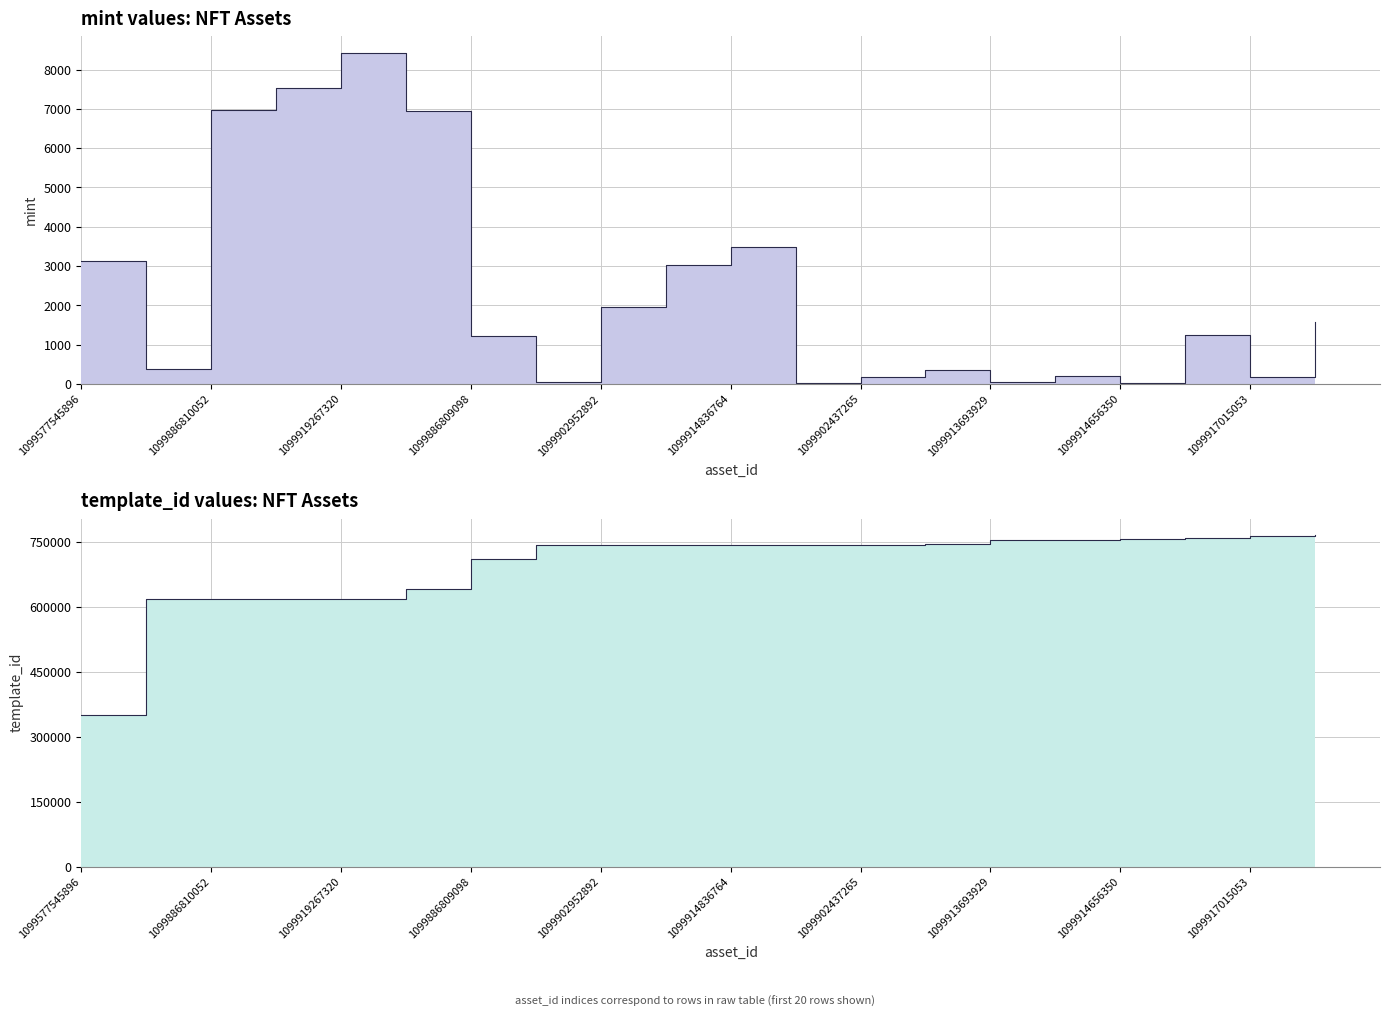

At which label does mint first exceed 1254?

1099577545896